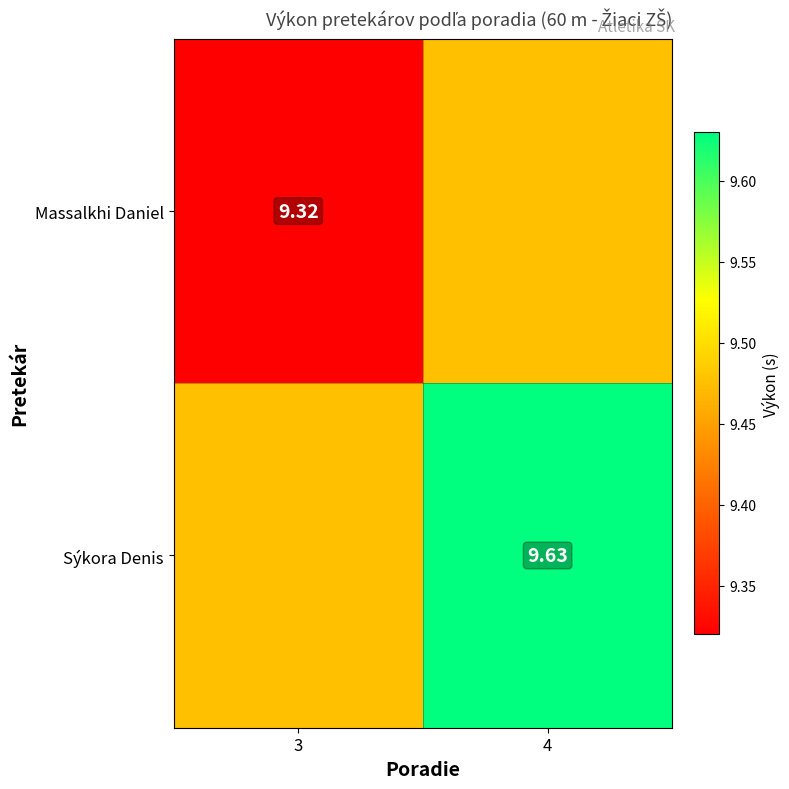

Is the value of Sýkora Denis at 4 greater than the value of Massalkhi Daniel at 3?

Yes